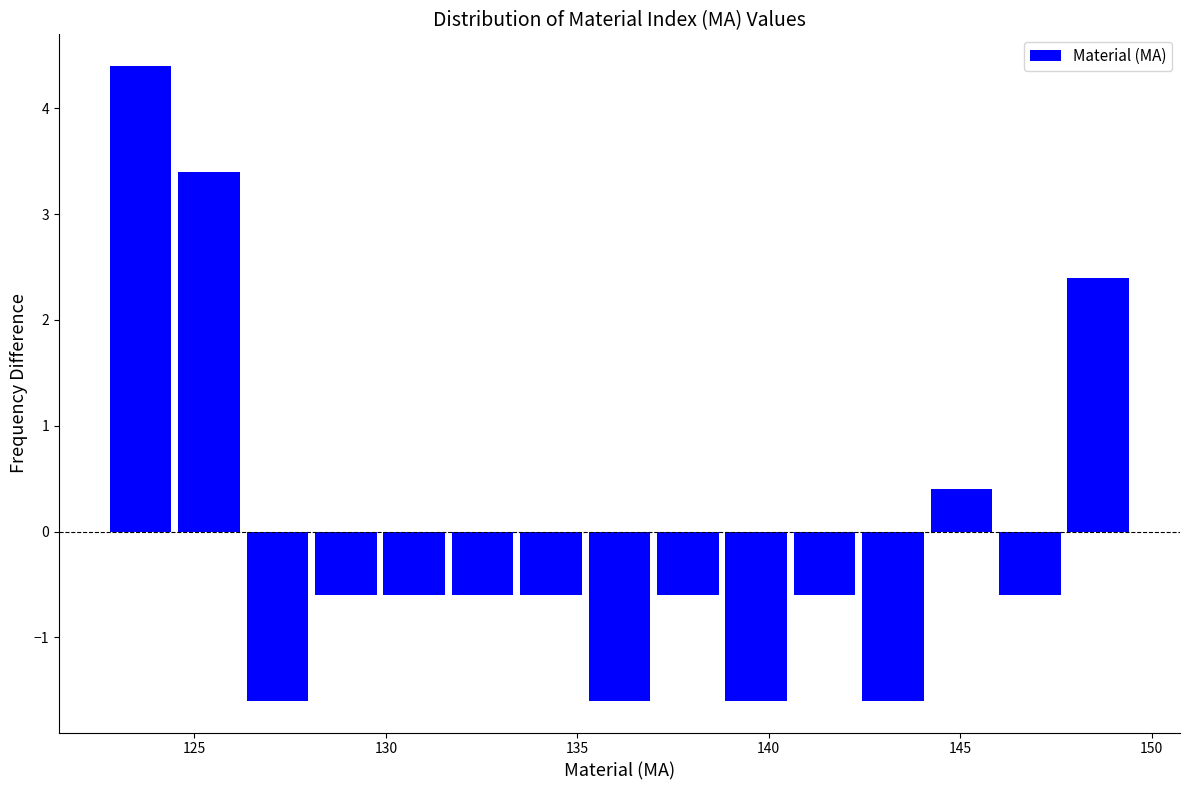

Read against the x-axis, roughly where is the centre of the tallest bar?

123.5